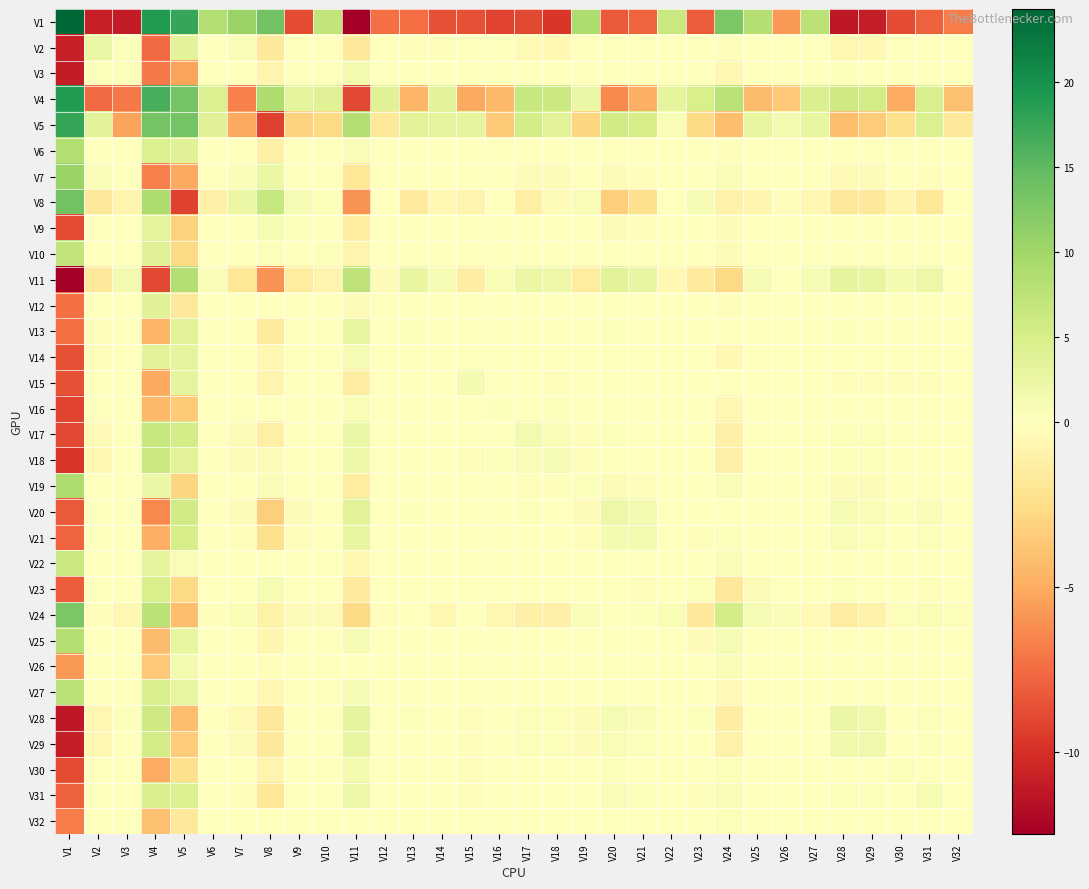

Which series has the largest total across all categories?

V4